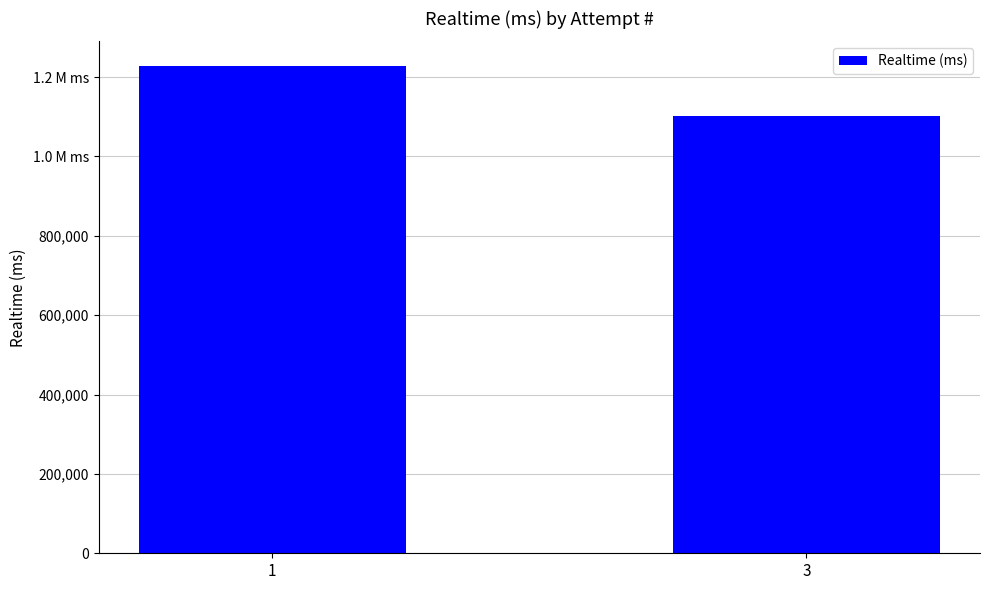

Are the bars horizontal?

No